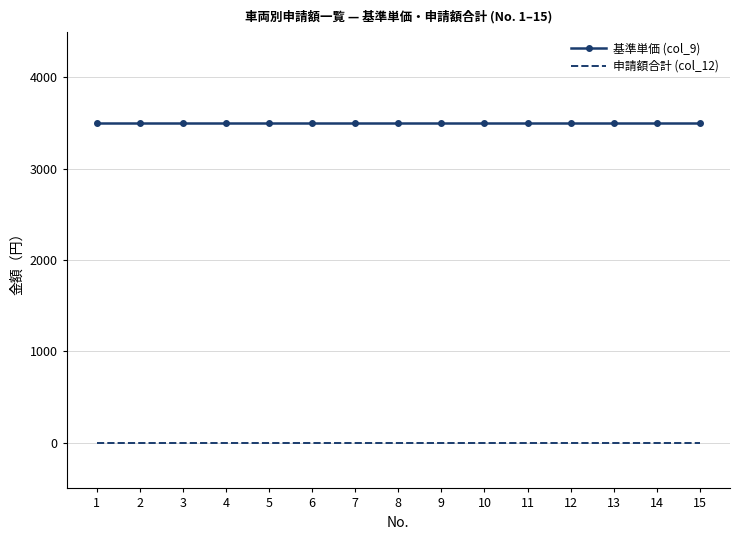

Rank the series by their average value, from lowest to highest.

申請額合計 (col_12), 基準単価 (col_9)